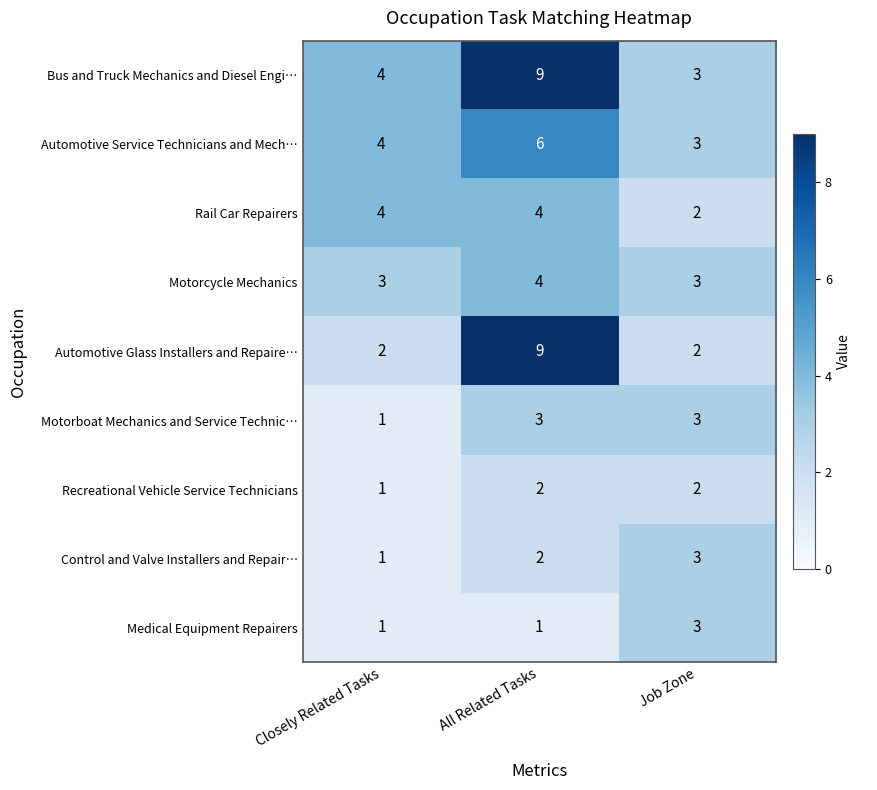

What is the average value of the Motorcycle Mechanics series?

3